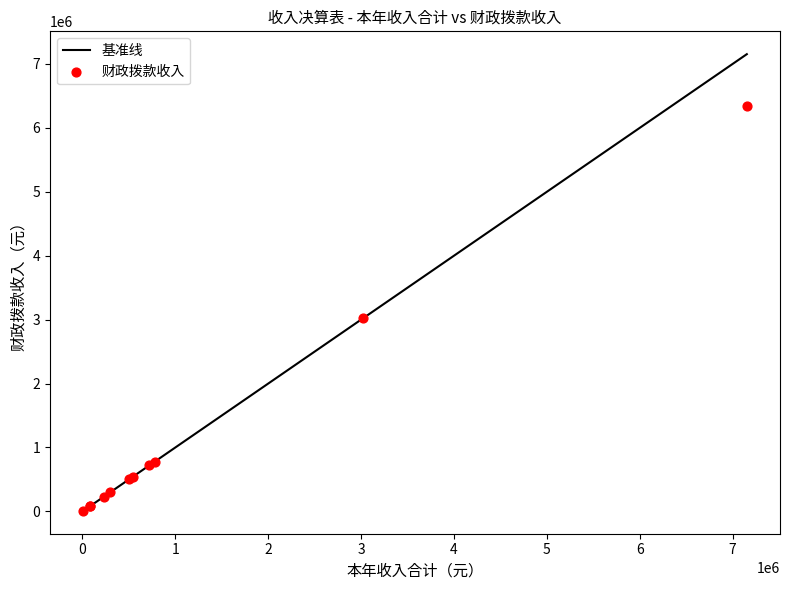

What Y value in the scatter plot is closest to 3174936?

3025428.3